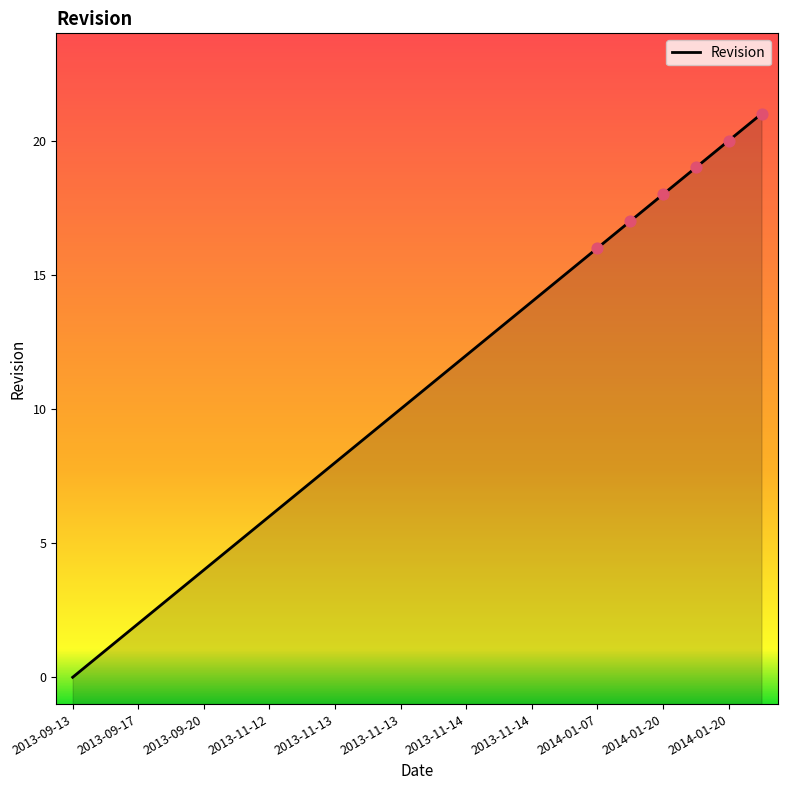

Approximately how many times larger is the value at 2014-01-20 compared to 2013-11-13?

1.7